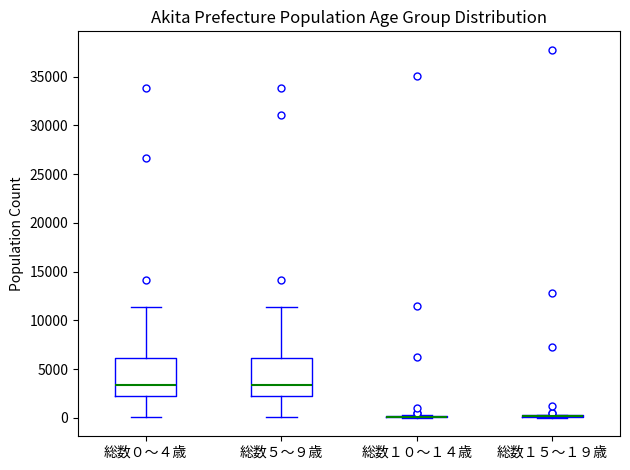

Reading left to right, read every box against the y-axis: the position of its median line, the range the box covers, and the ends of its whiskers. The values are not printed on the chart, so give them approximately, as read against the axis.

総数０～４歳: median 3500, box 2000 to 6000, whiskers 0 to 11500
総数５～９歳: median 3500, box 2000 to 6000, whiskers 0 to 11500
総数１０～１４歳: box collapsed to a line at 0, whiskers 0 to 500
総数１５～１９歳: box collapsed to a line at 0, whiskers 0 to 500